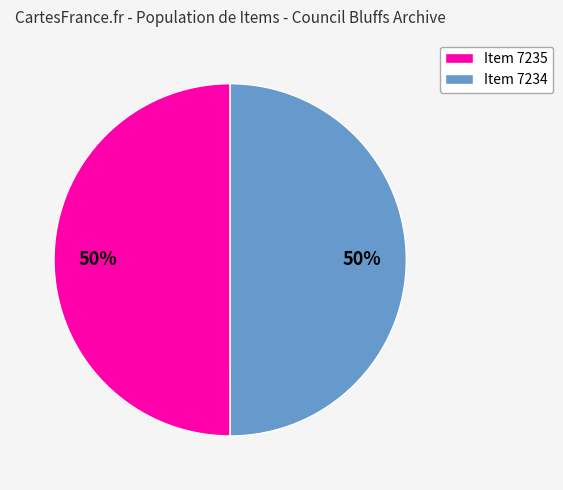

Approximately how many times larger is the value at Item 7235 compared to Item 7234?

1.0